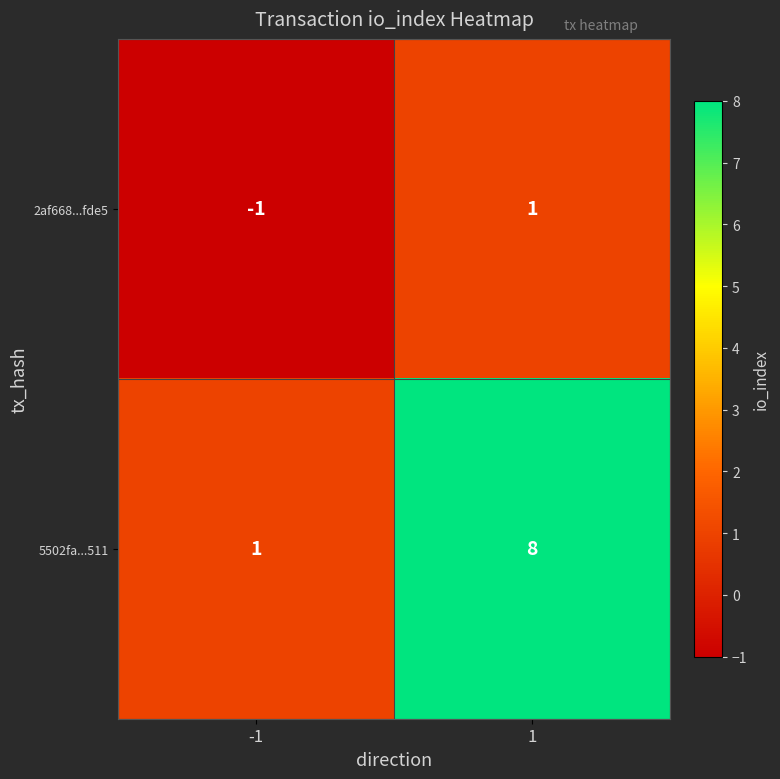

Reading right to left, what are all the values shown in this chart?

2af668...fde5: 1=1	-1=-1
5502fa...511: 1=8	-1=1